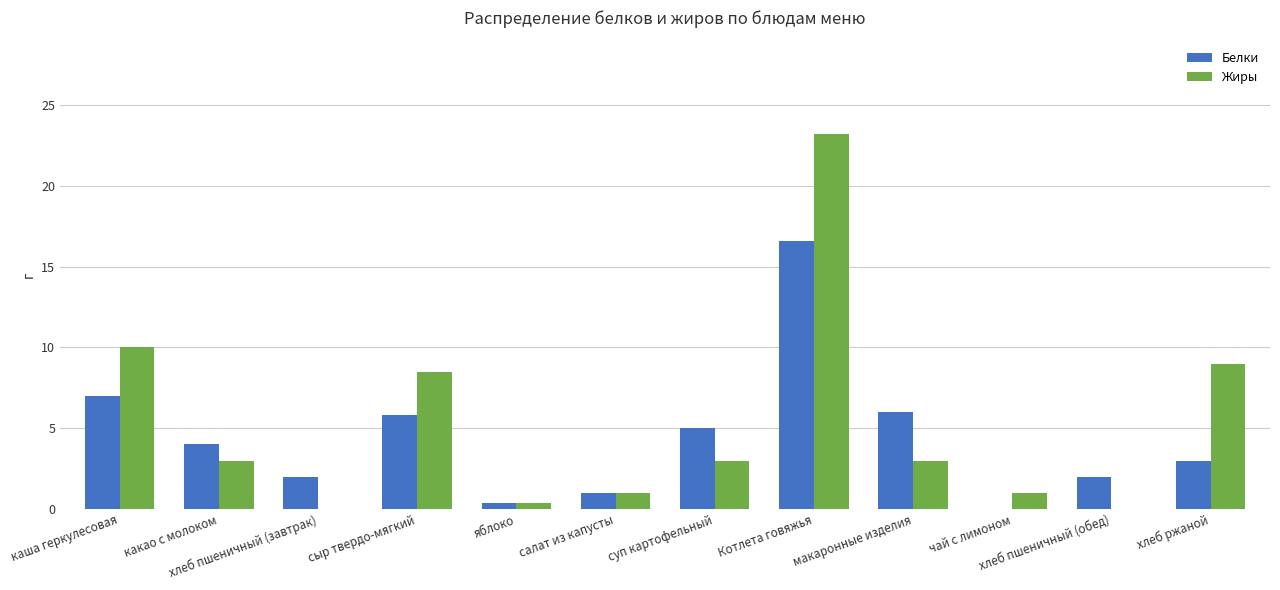

What are all the series names shown in the legend?

Белки, Жиры